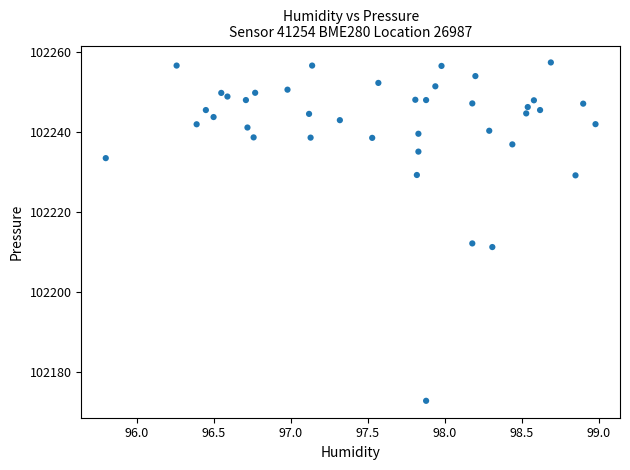

What is the range of X values (max minus min)?

3.2